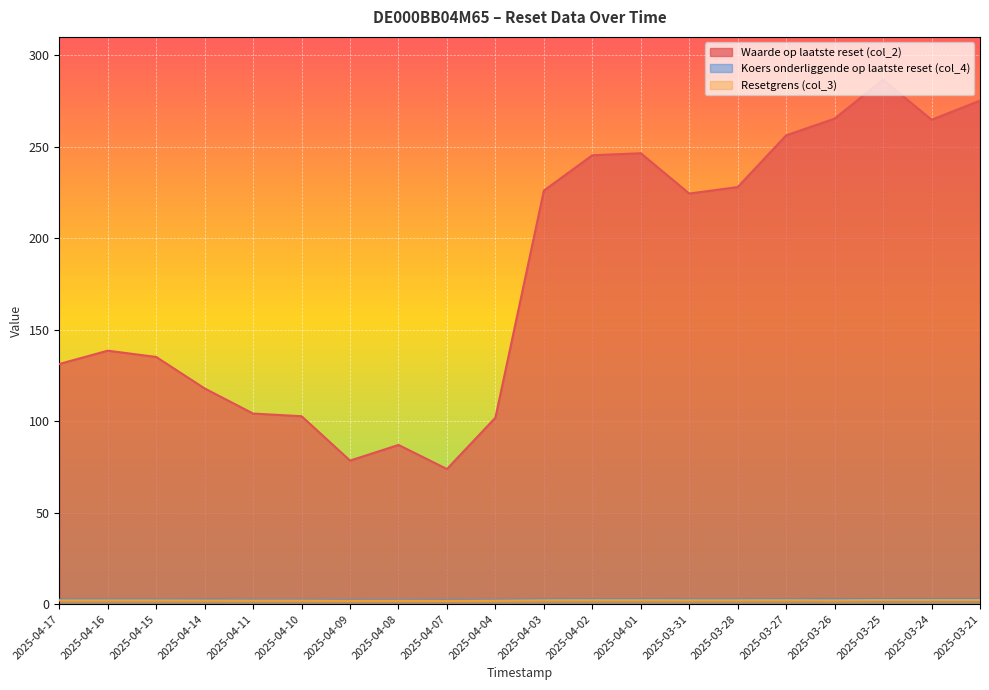

Which series has the widest spread of values?

Waarde op laatste reset (col_2)